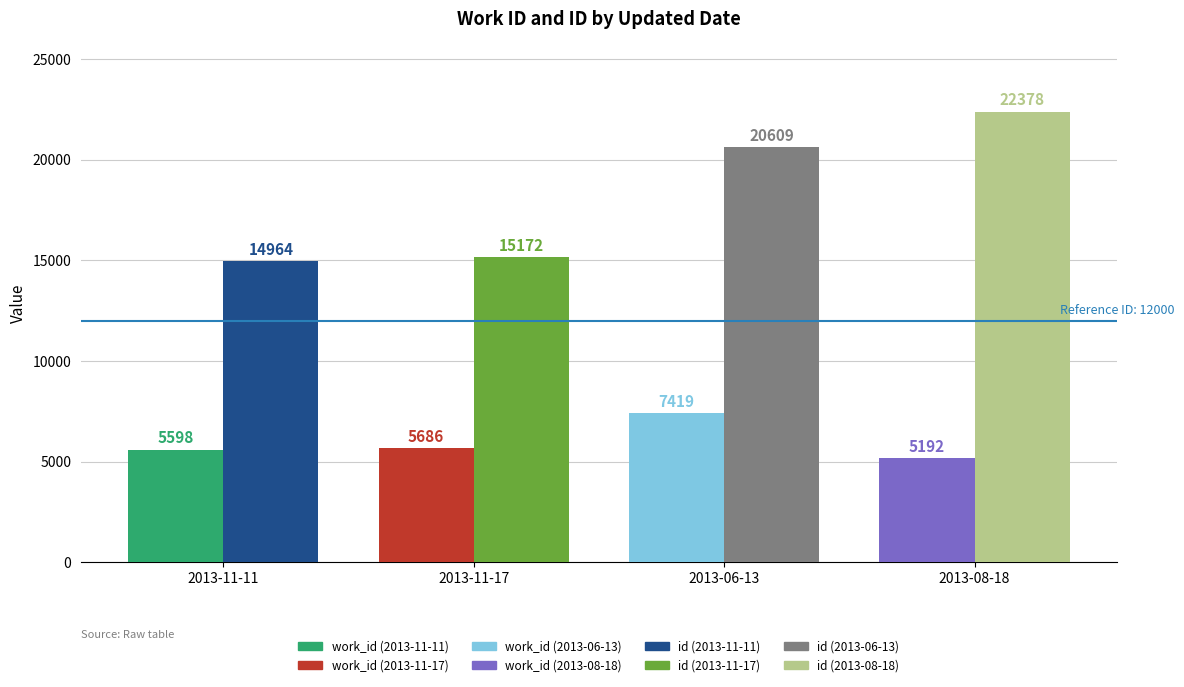

What is the difference between the second highest and second lowest values in the id series?

5437